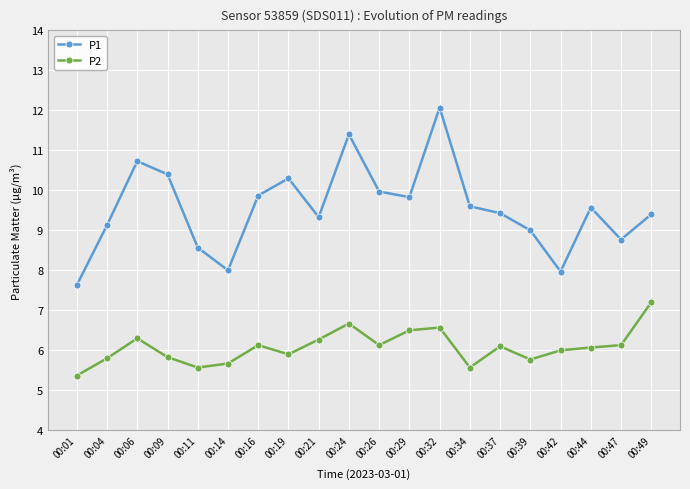

List the series in order of their overall mean, lowest first.

P2, P1